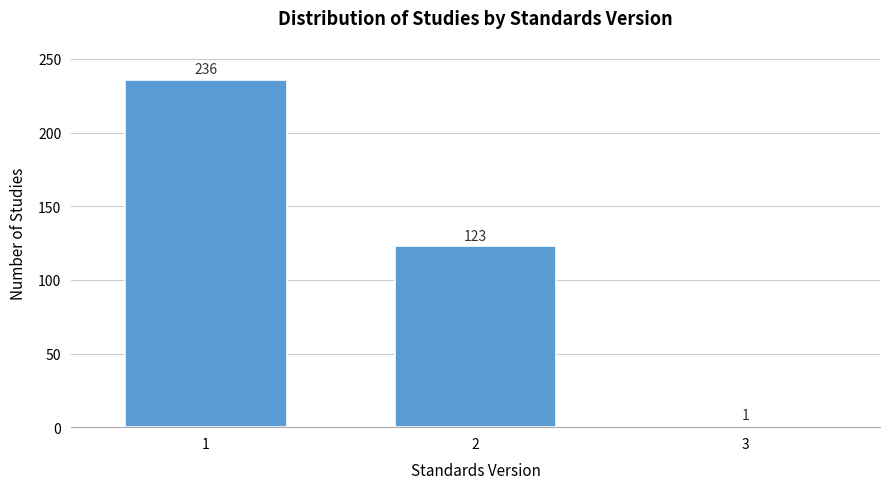

Reading left to right, transcribe all the data shown in this chart.

1=236	2=123	3=1